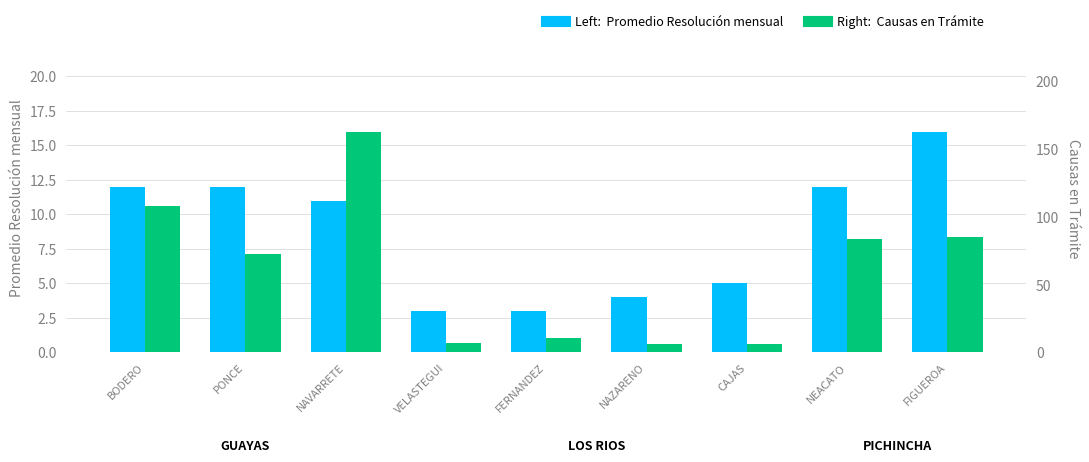

Reading left to right, extract all data points from this chart.

Promedio Resolución mensual: BODERO=12	PONCE=12	NAVARRETE=11	VELASTEGUI=3	FERNANDEZ=3	NAZARENO=4	CAJAS=5	NEACATO=12	FIGUEROA=16
Causas en Trámite: BODERO=108	PONCE=73	NAVARRETE=163	VELASTEGUI=7	FERNANDEZ=11	NAZARENO=6	CAJAS=6	NEACATO=84	FIGUEROA=85